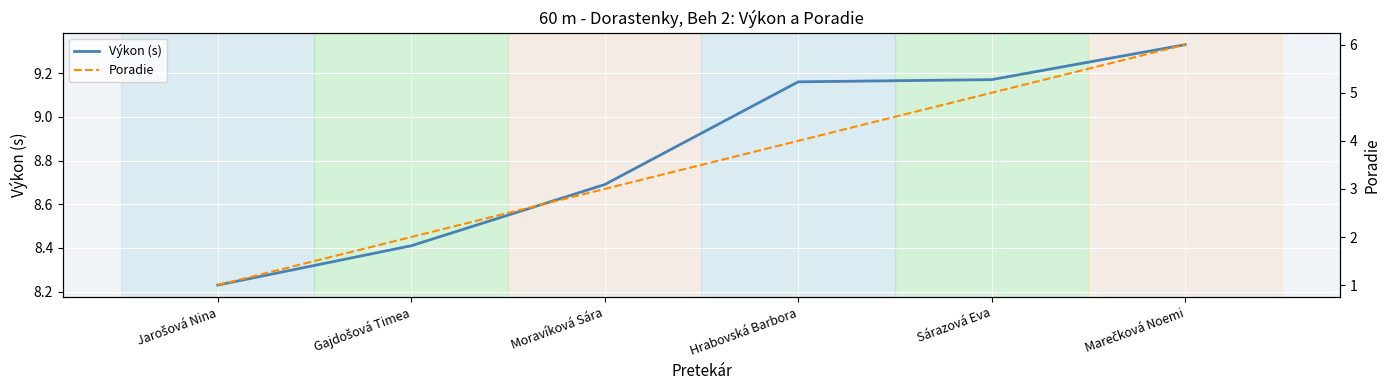

True or false: Poradie and Výkon (s) intersect in this chart.

False